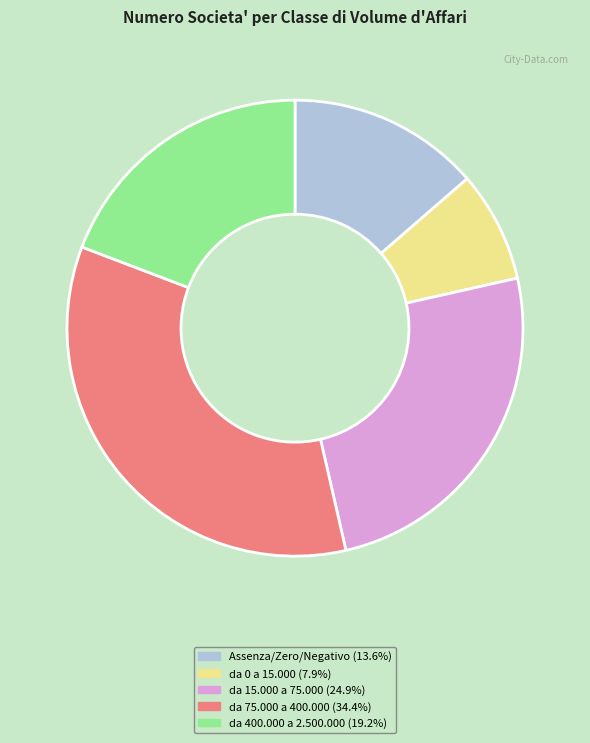

Is there a majority slice in this chart?

No